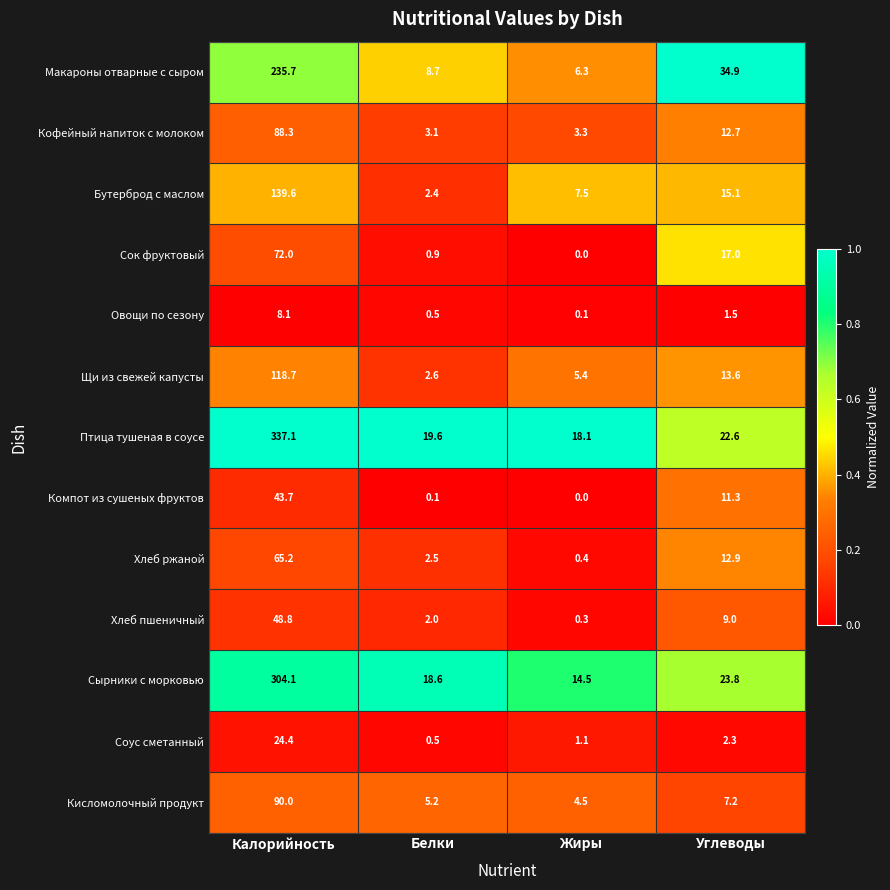

What is the average value of the Птица тушеная в соусе series?

99.4